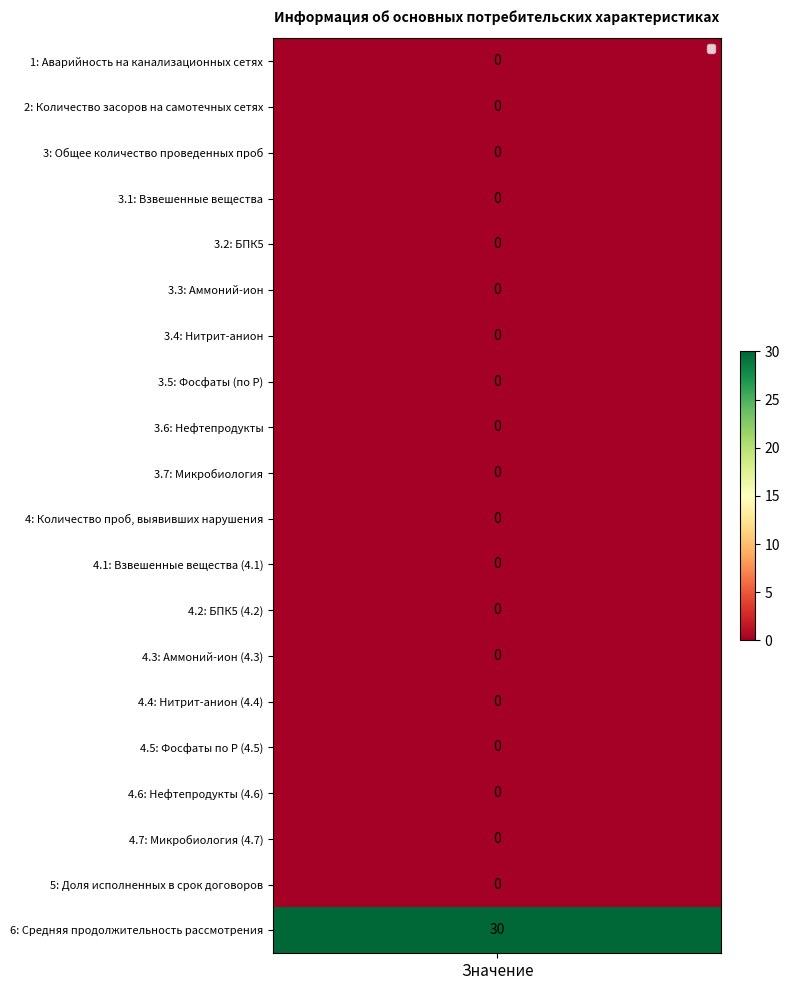

At how many categories does at least one series exceed 13?

1